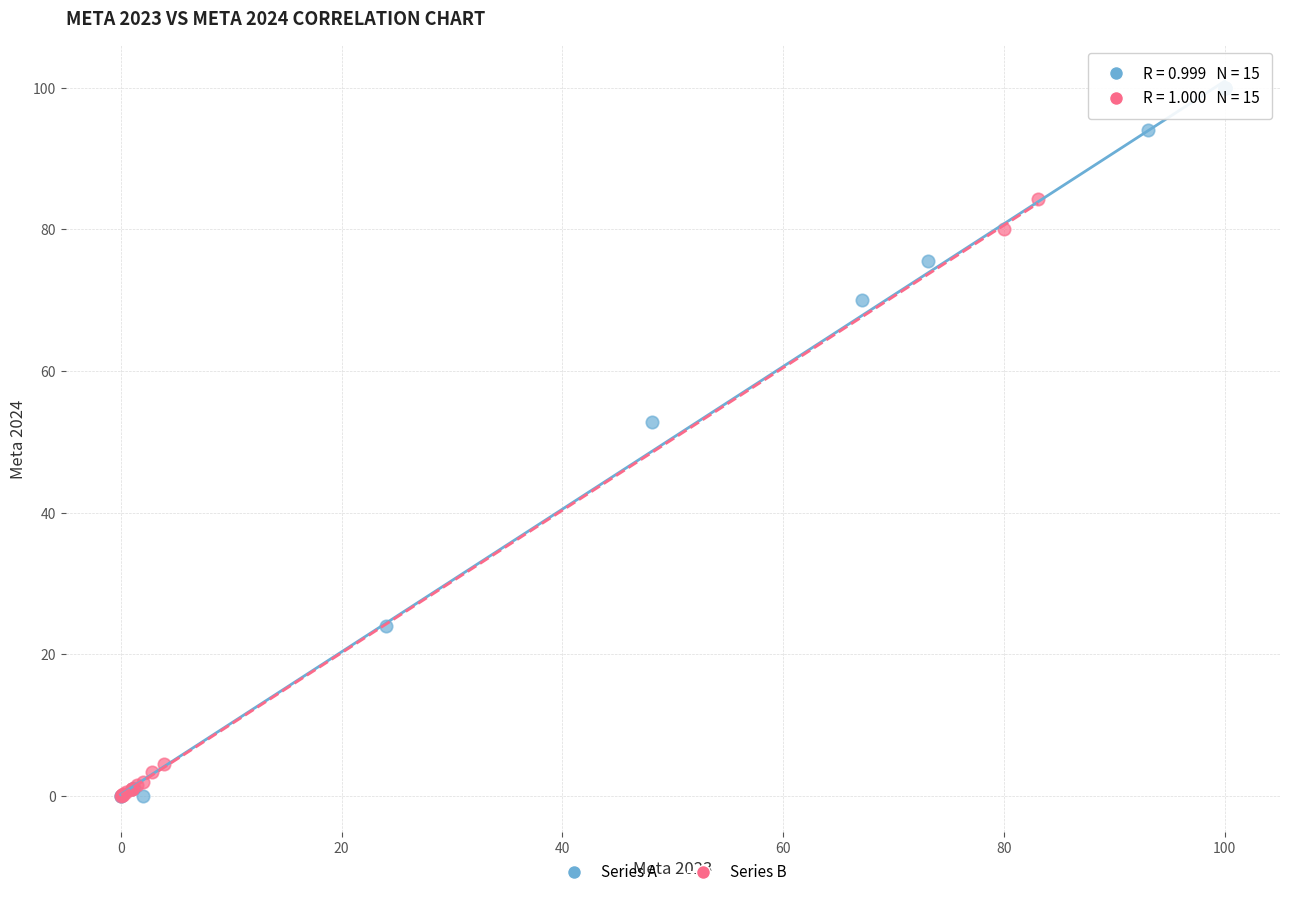

Which series reaches the maximum Y coordinate?

Series A